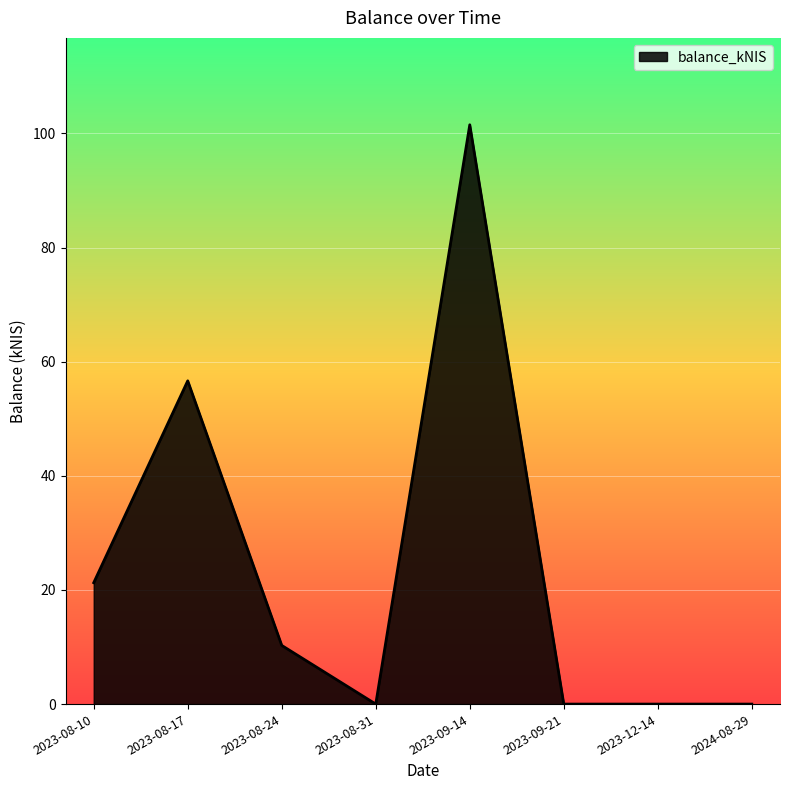

How many lines are shown in the chart?

1